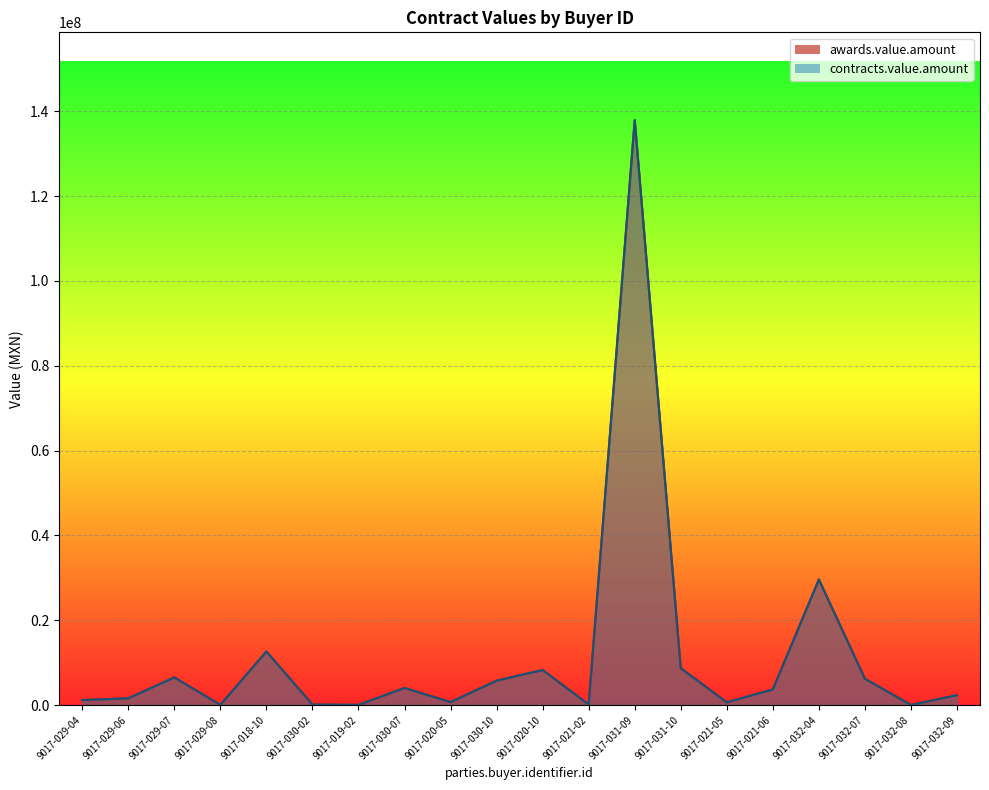

Is the value of awards.value.amount at 9017-030-02 greater than the value of contracts.value.amount at 9017-031-10?

No